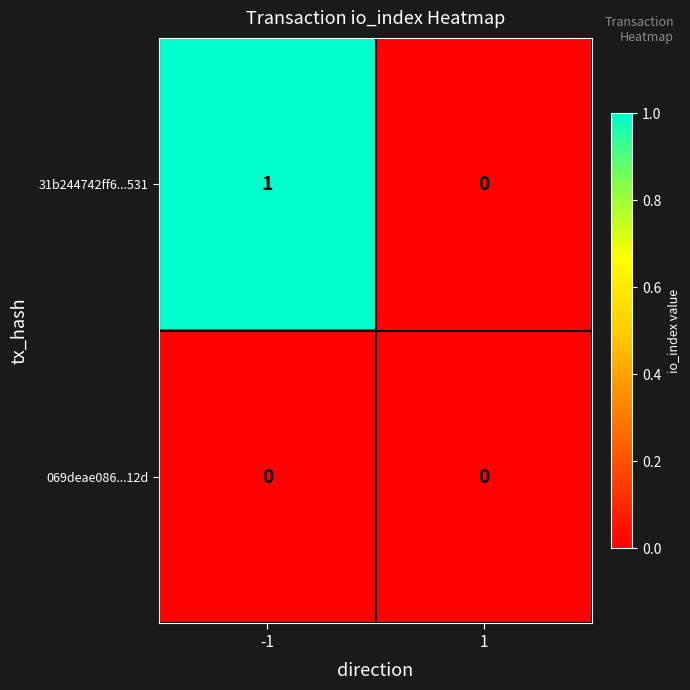

List the series in order of their peak value, lowest first.

069deae086...12d, 31b244742ff6...531